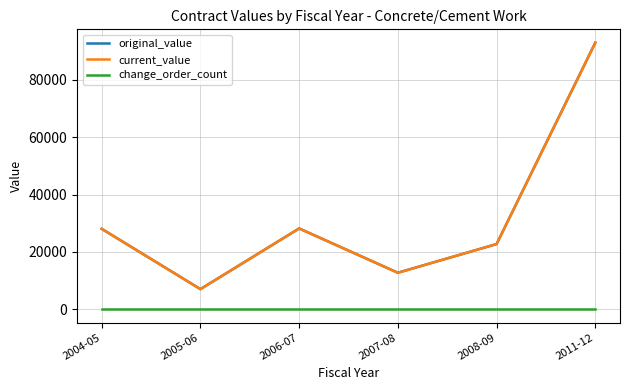

Does the chart display data point markers on the line(s)?

No